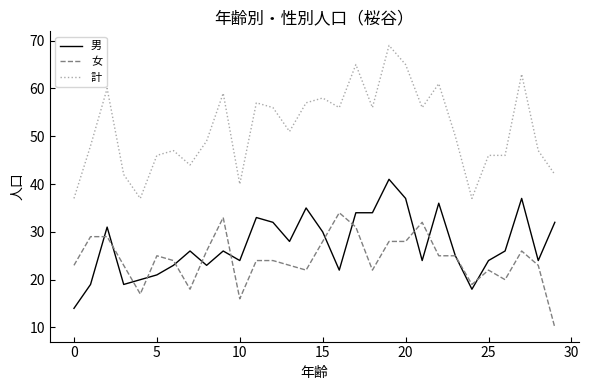

True or false: 女 and 計 intersect in this chart.

False